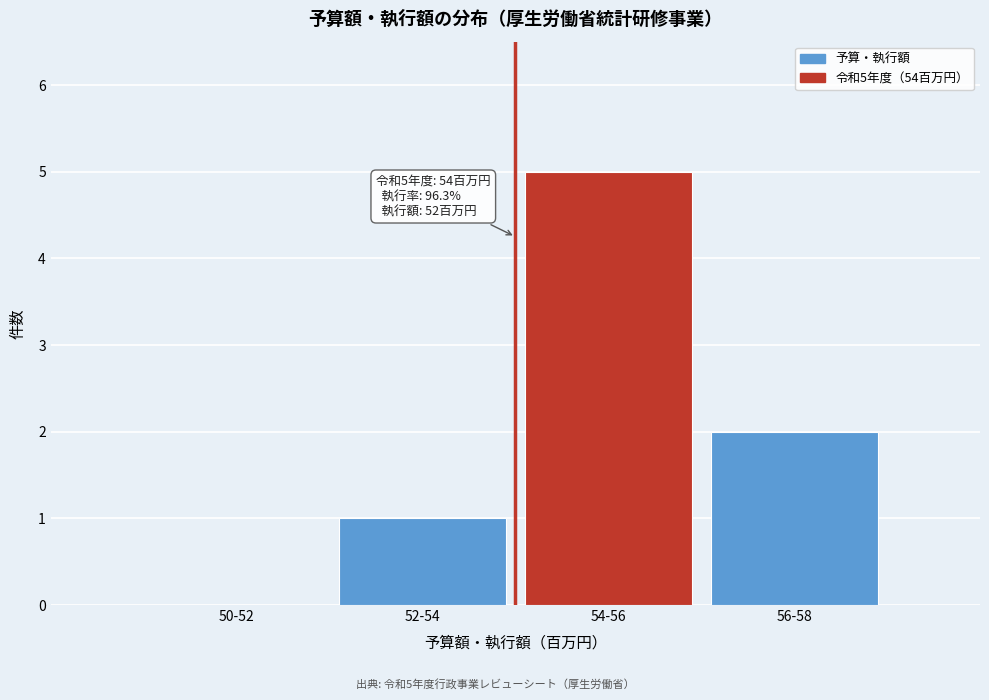

Reading left to right, transcribe all the data shown in this chart.

50-52=0	52-54=1	54-56=5	56-58=2